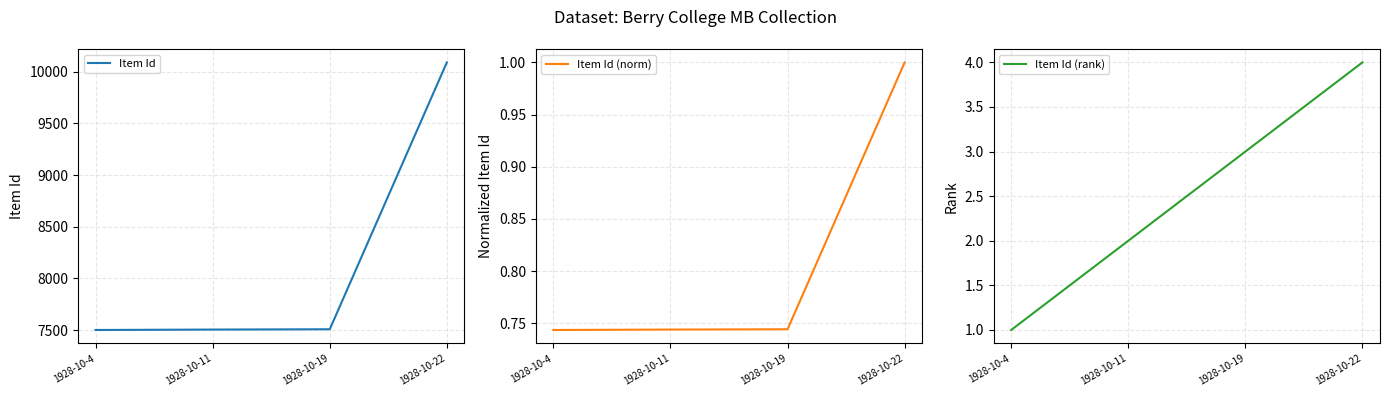

What is the difference between the maximum and minimum values in the Item Id (rank) series?

3